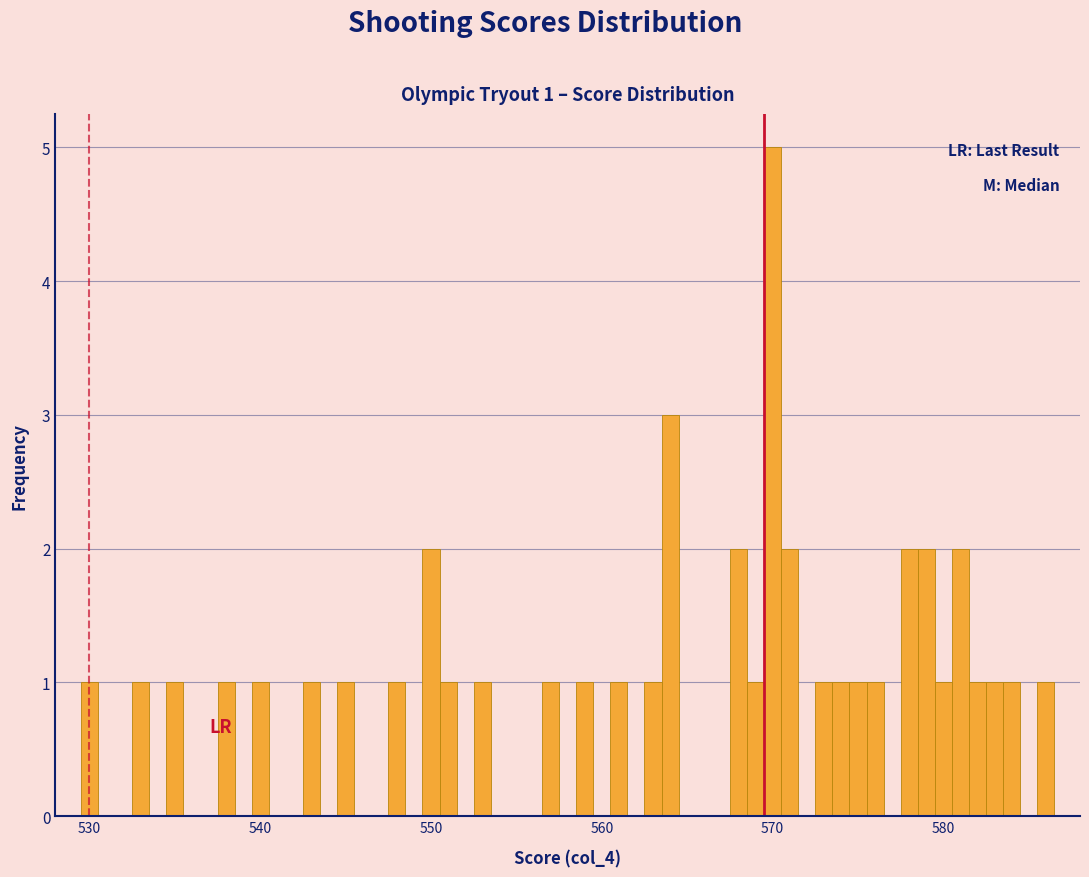

Around what value on the x-axis is the tallest bar? Give the approximate position of its centre, as read against the axis.

570